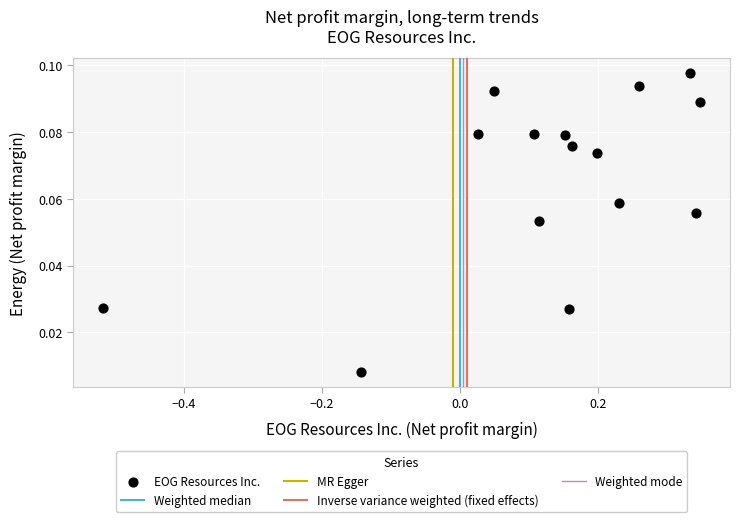

What is the range of X values (max minus min)?

0.9